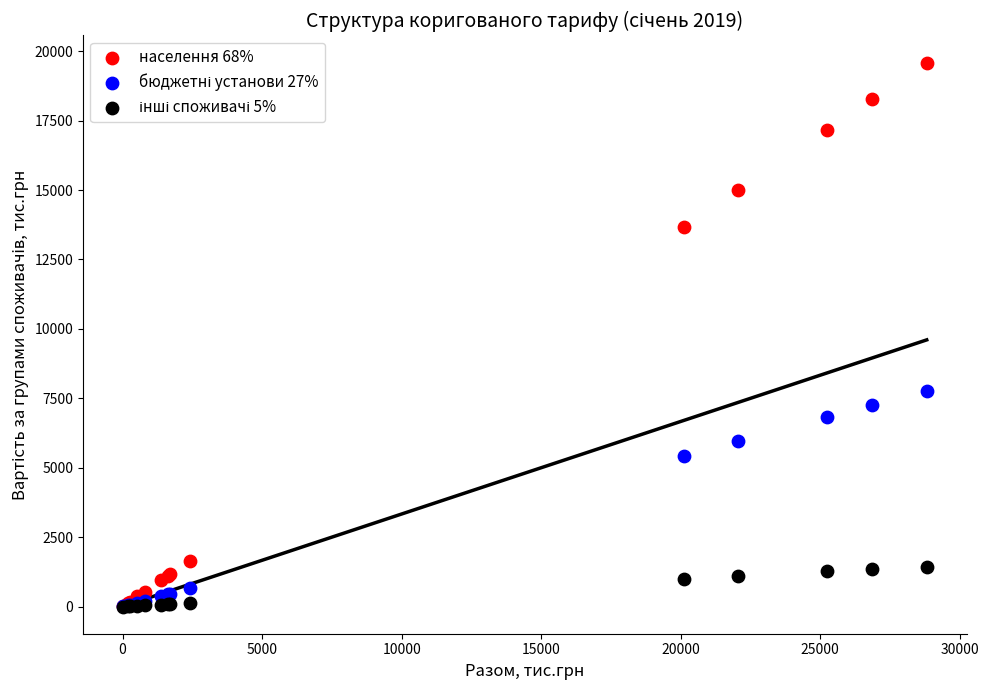

Across all series, what Y value is closest to 9797?

7779.9